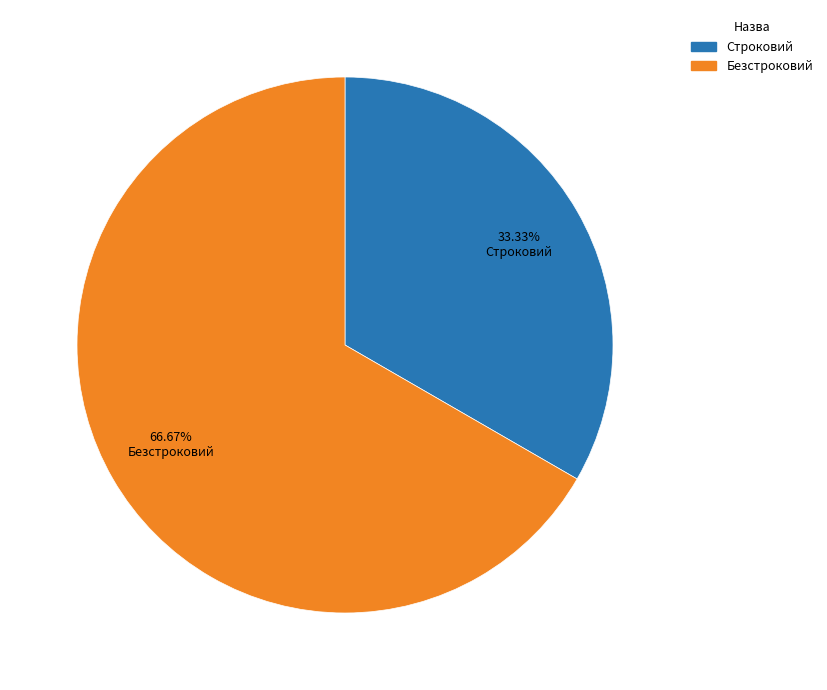

To the nearest percent, what percentage of the pie is Безстроковий?

67%